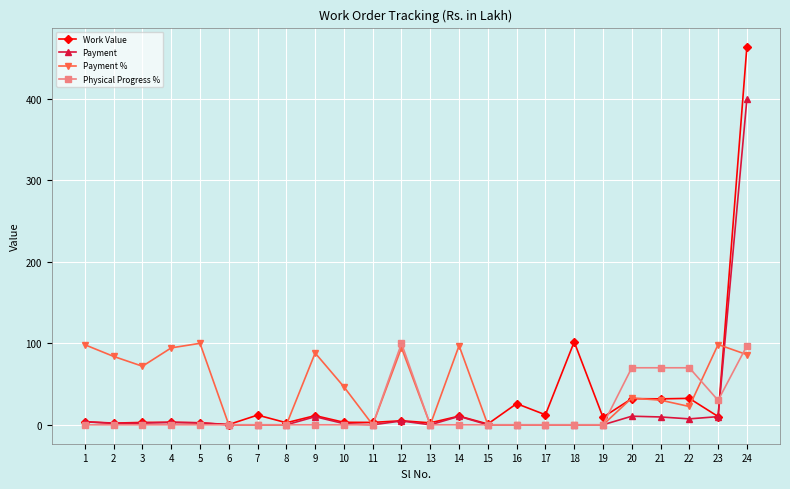

True or false: Payment % has more than 0 interior local peaks.

True